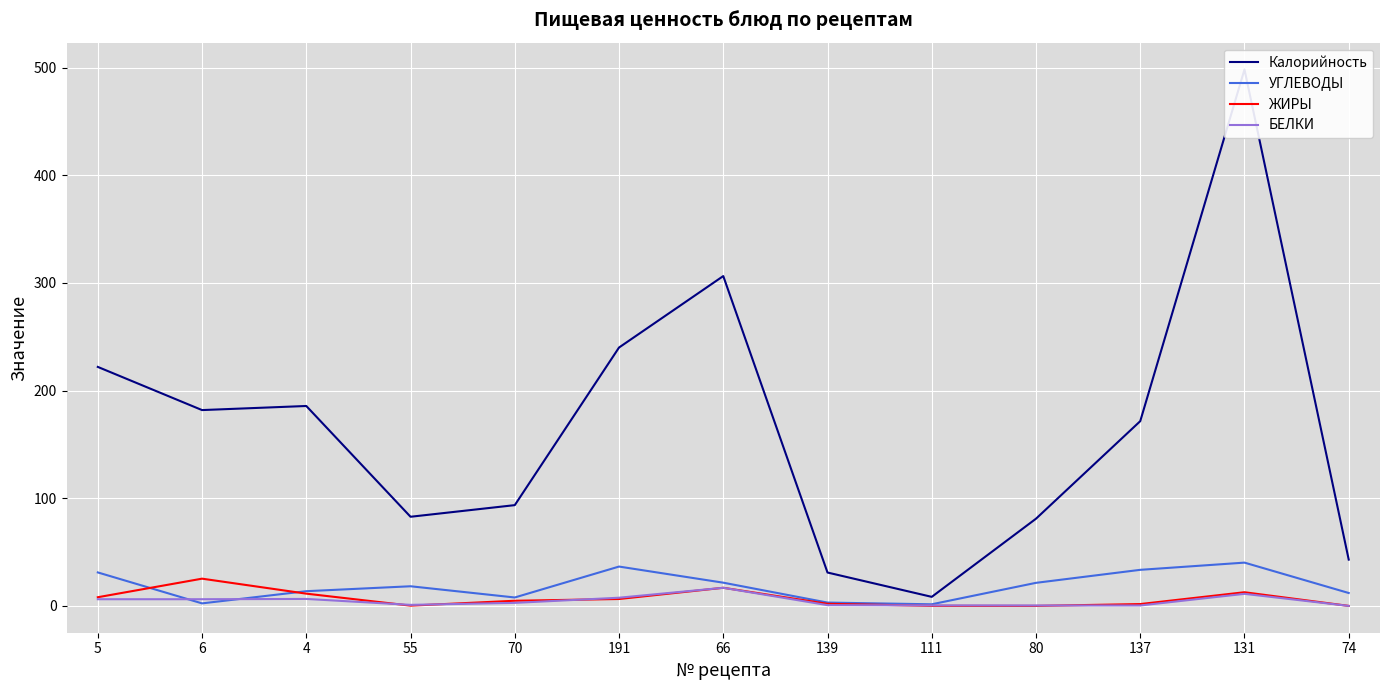

Where is БЕЛКИ nearest to the value 8?

191